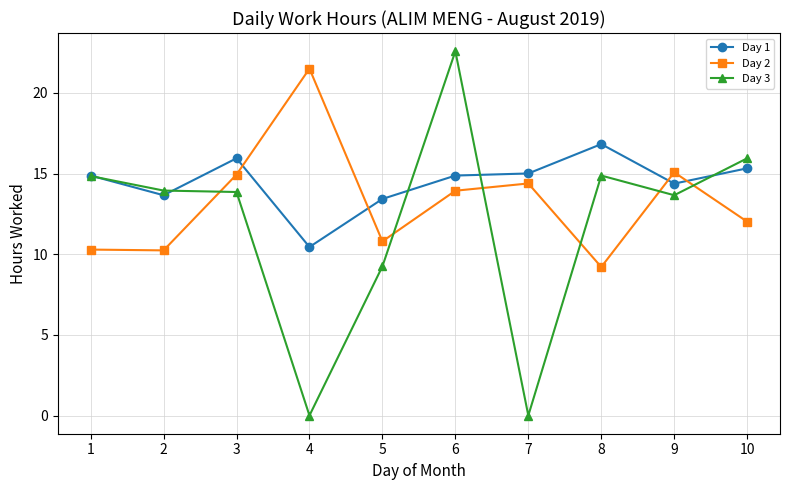

The value of Day 1 at 8 is 29.8. True or false?

False